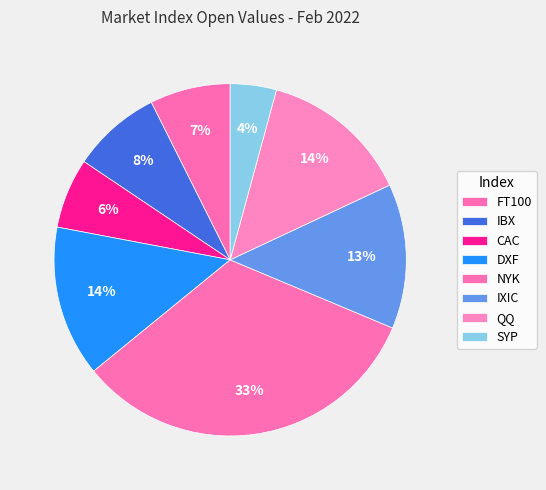

True or false: NYK accounts for 33% of the total.

True